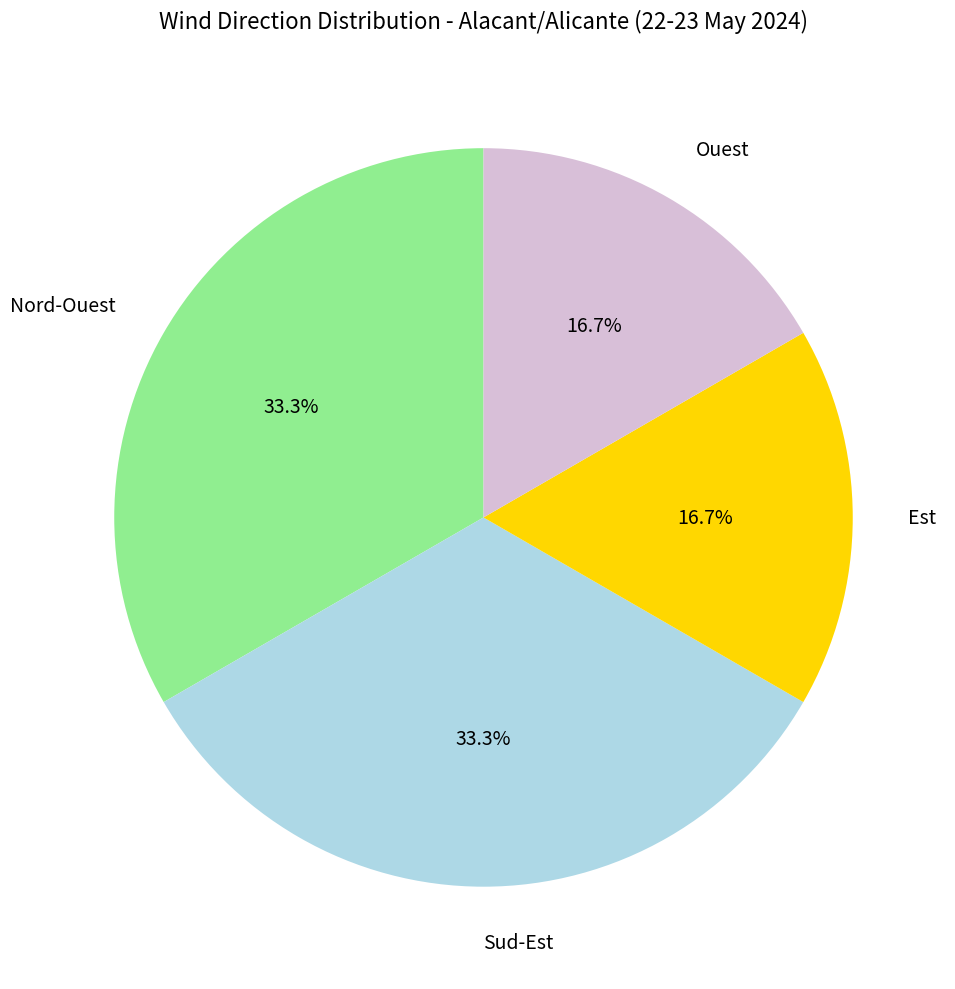

What is the total percentage of Est and Nord-Ouest?

50.0%